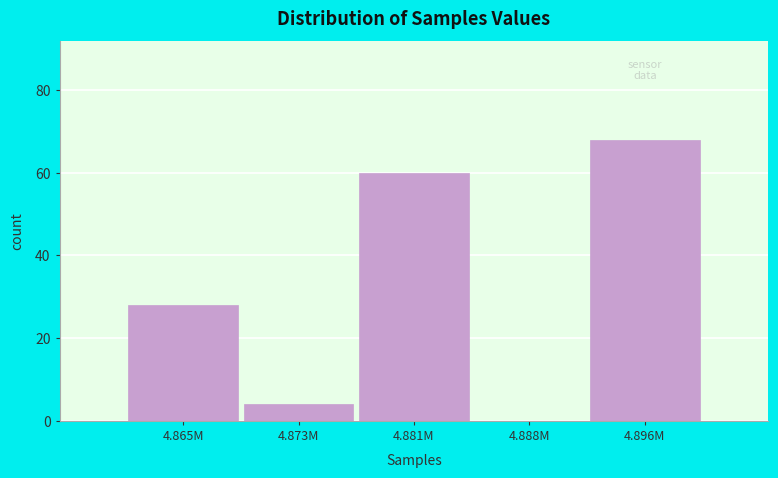

Reading left to right, list all the values displayed in this chart.

4.865M=28	4.873M=4	4.881M=60	4.888M=0	4.896M=68